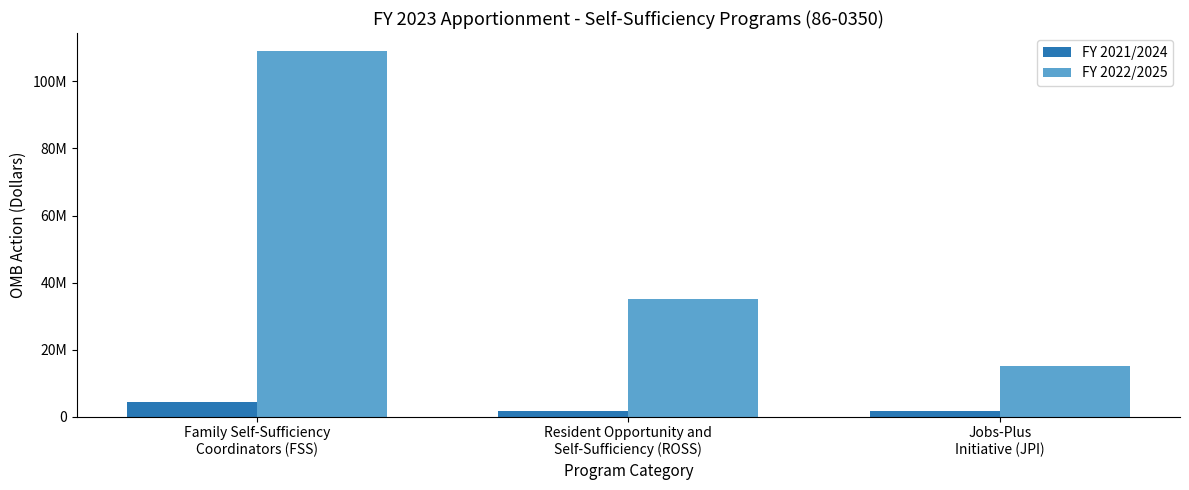

The value of FY 2021/2024 at Resident Opportunity and
Self-Sufficiency (ROSS) is 1583151. True or false?

True